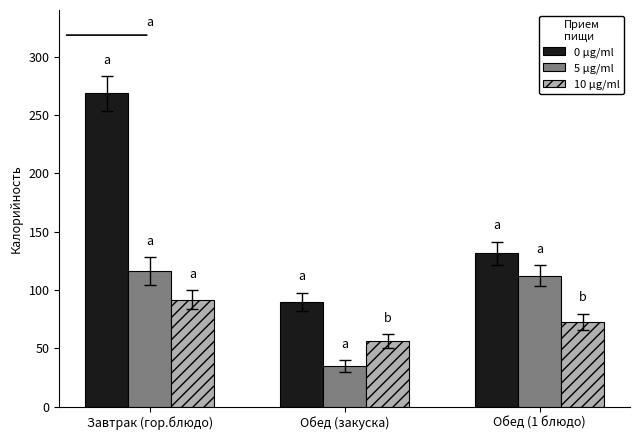

What are all the series names shown in the legend?

0 μg/ml, 5 μg/ml, 10 μg/ml